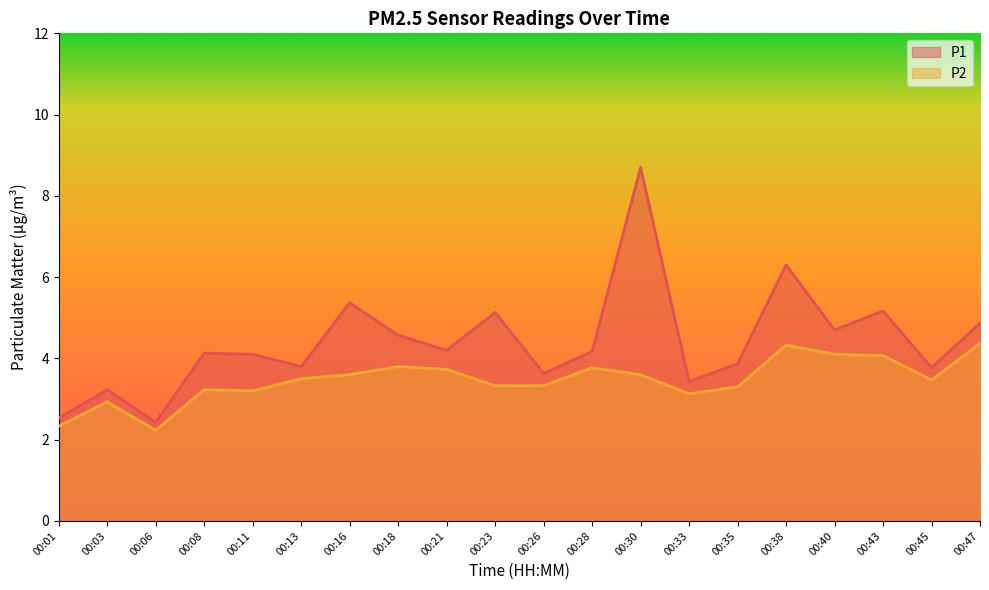

True or false: P2 and P1 intersect in this chart.

False